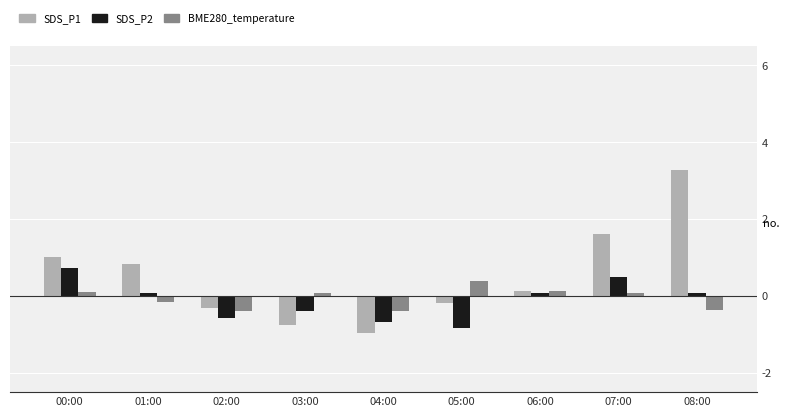

Between 01:00 and 05:00, which series saw the biggest shift?

SDS_P1